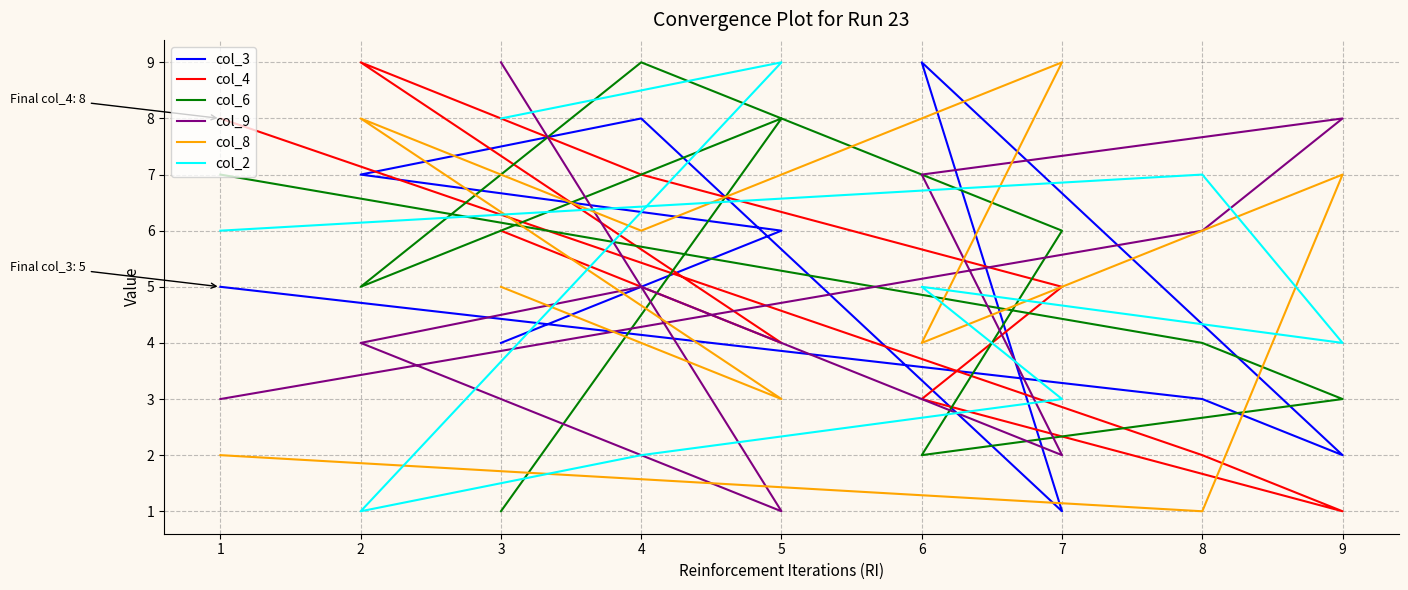

Is this an area chart (filled region under the line)?

No